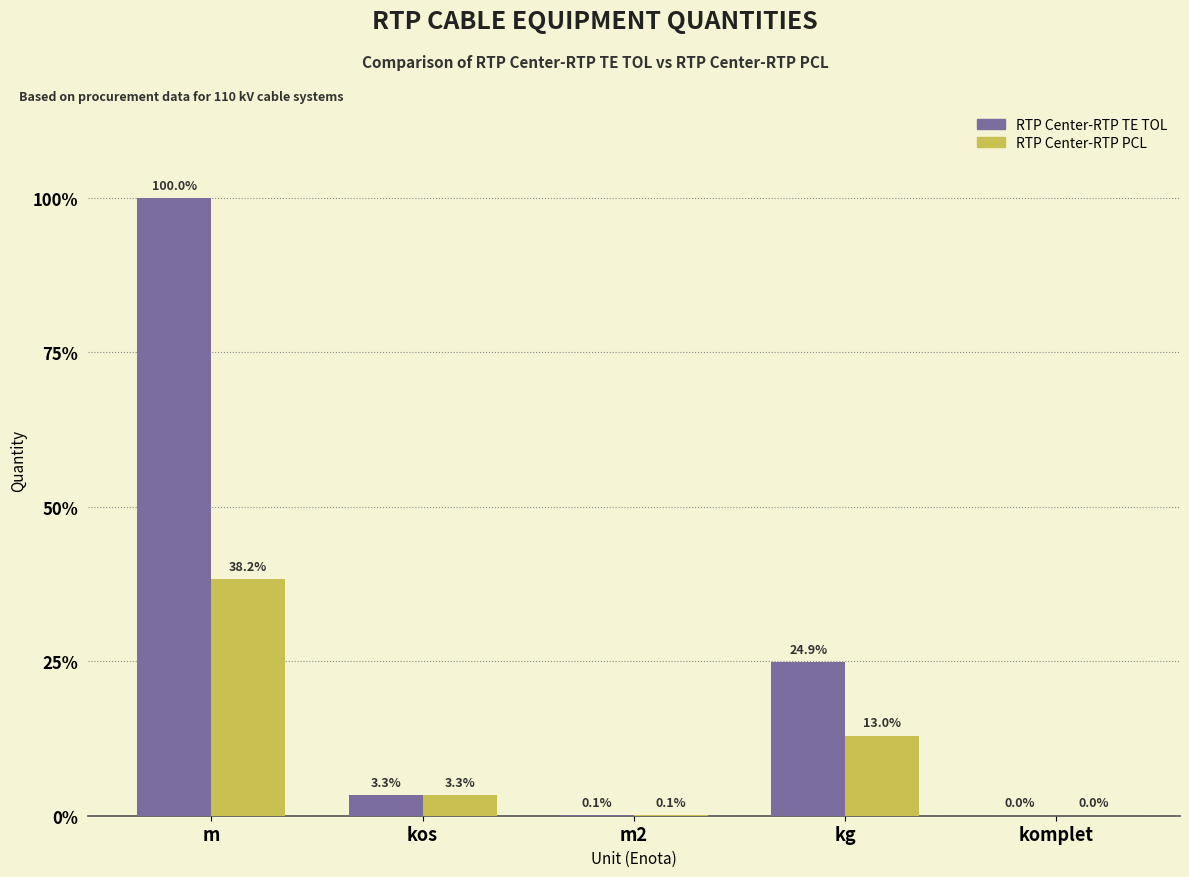

Which has a higher value, kos or komplet?

kos